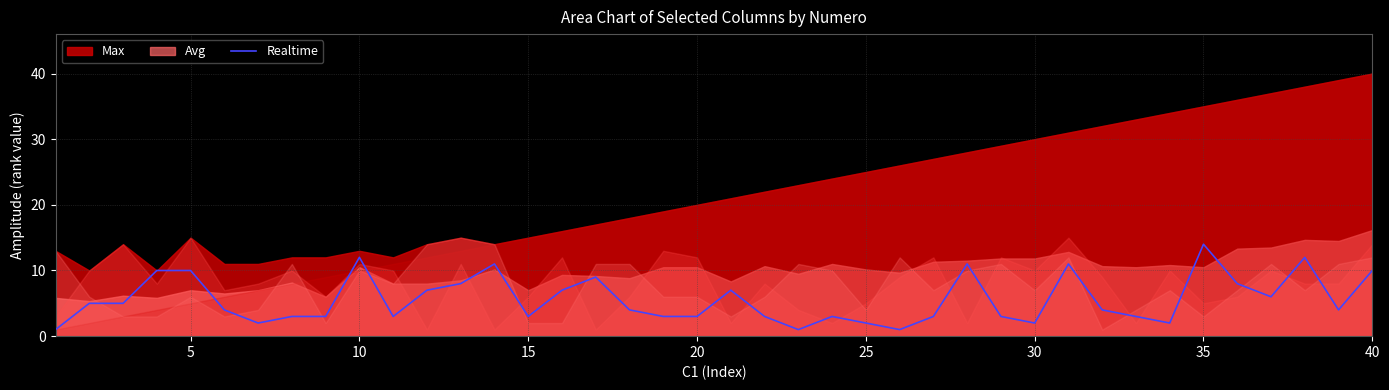

How many data points does each series have?

40